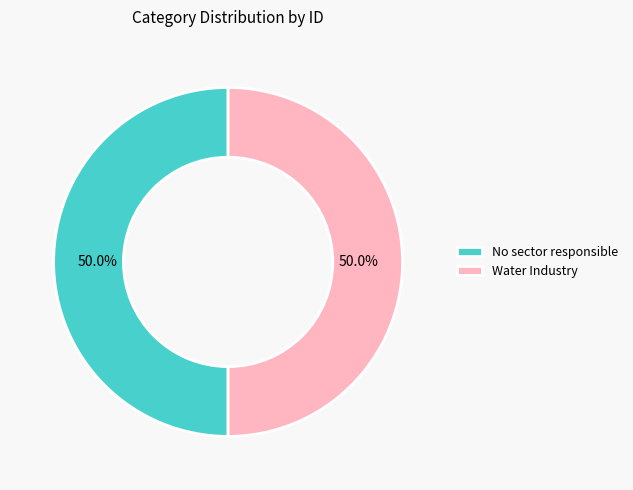

What percentage do Water Industry and No sector responsible together represent?

100.0%